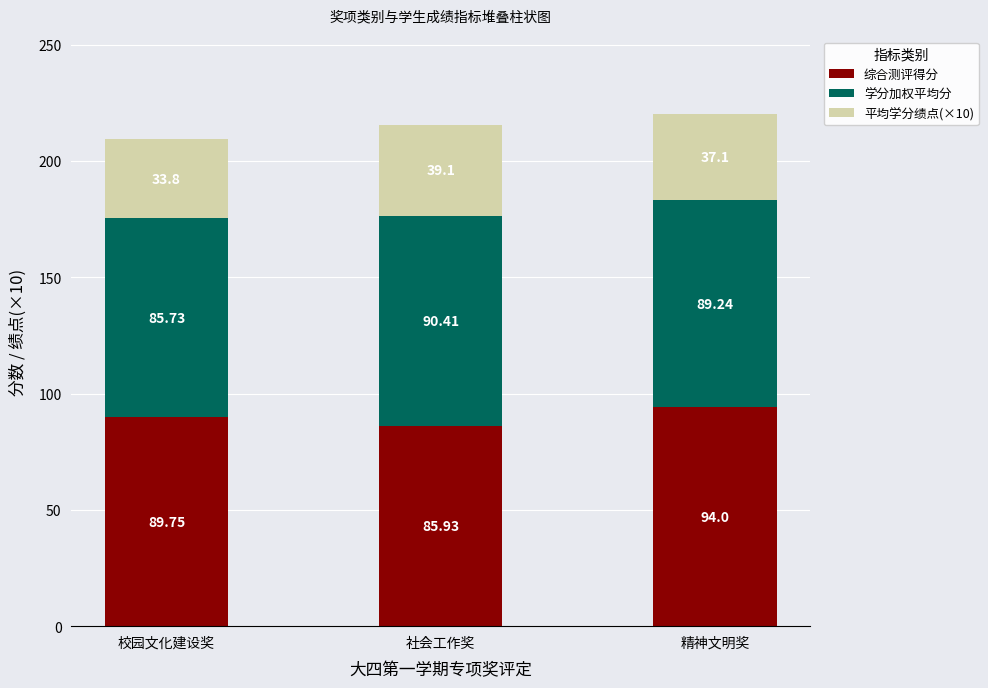

What are all the series names shown in the legend?

综合测评得分, 学分加权平均分, 平均学分绩点(×10)